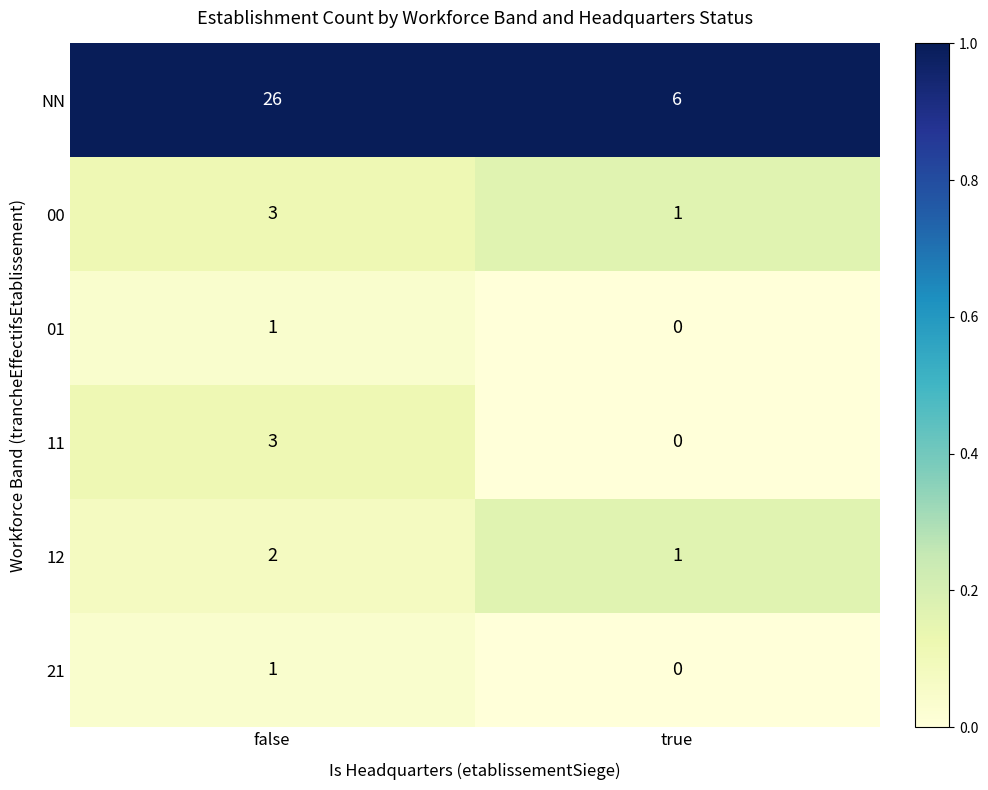

What is the maximum value shown in the chart?

26